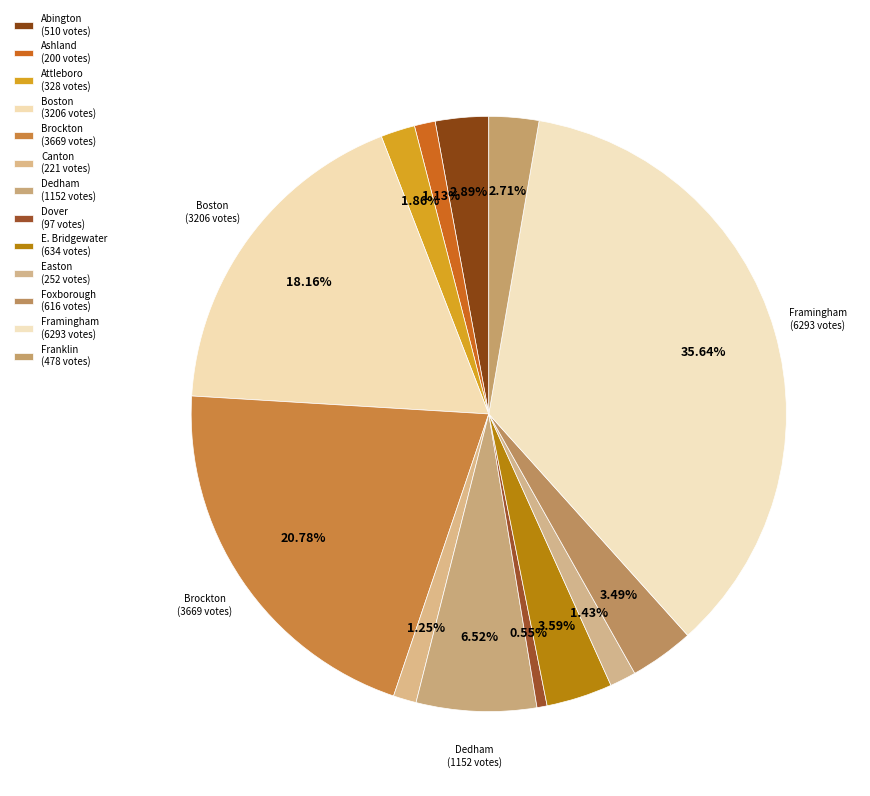

The Brockton slice represents 35% of the pie. True or false?

False